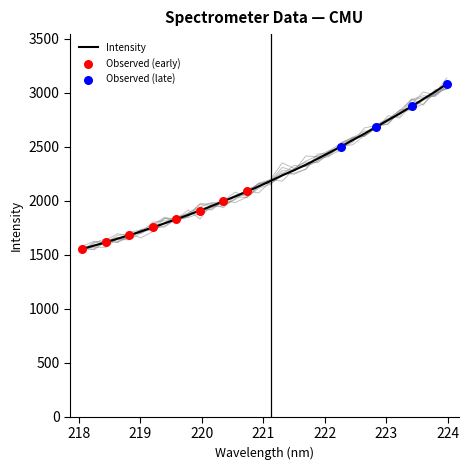

Approximately how many times larger is the value at 218.6332 compared to 218.442?

1.0